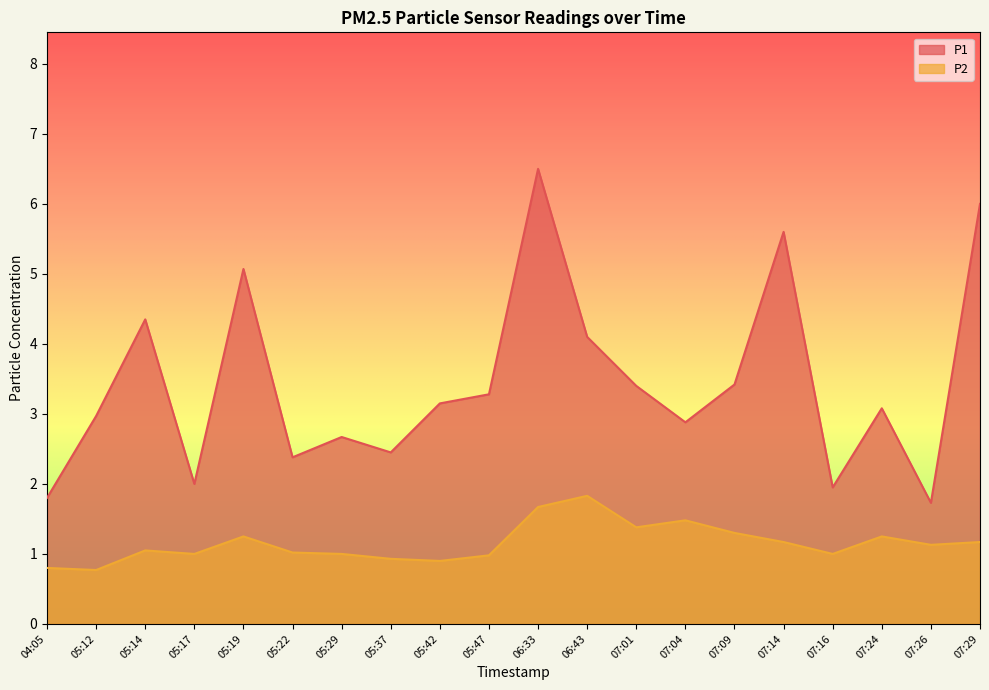

Is it true that P2 equals 1.3 at 06:43?

False